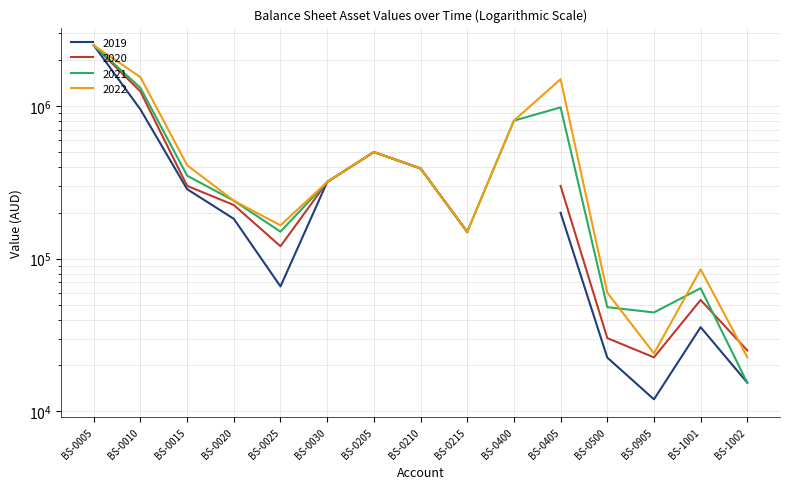

What is the total value across all series at BS-0500?

108200